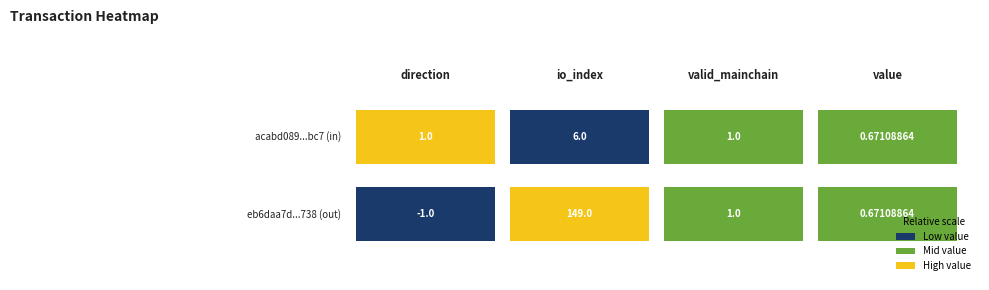

Where is direction nearest to the value 74?

valid_mainchain